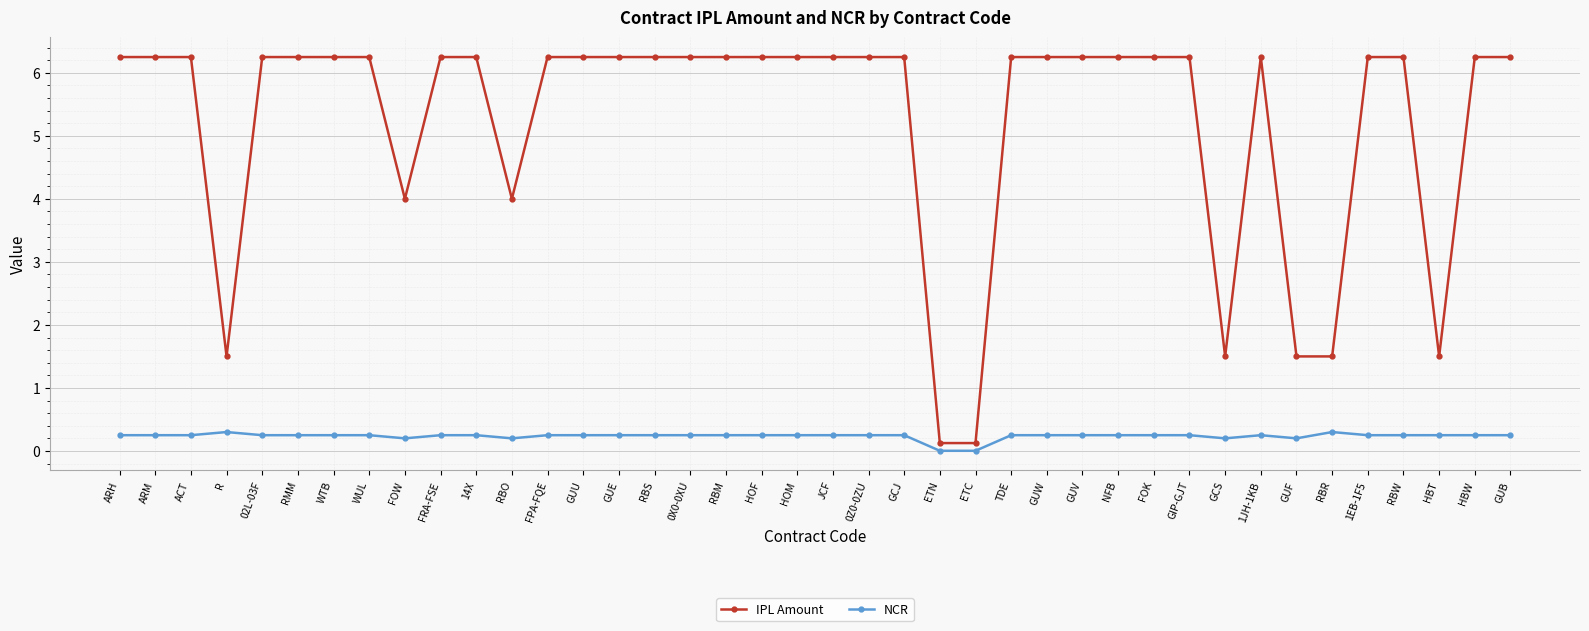

True or false: NCR has more than 0 points higher than both neighbors.

True